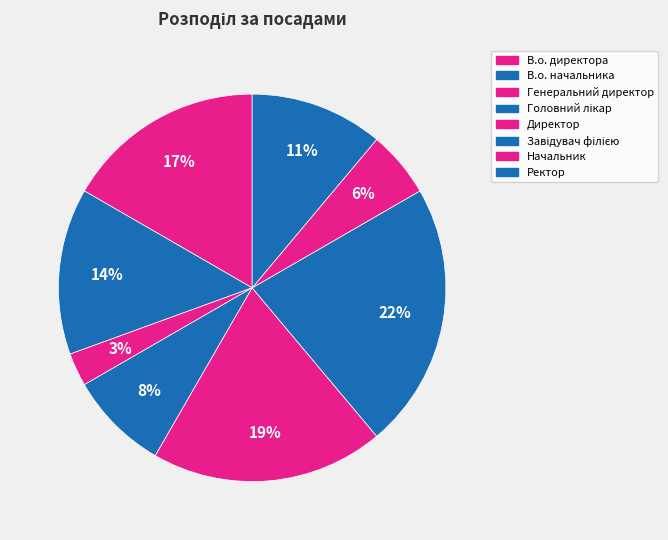

Count the number of slices in the pie.

8